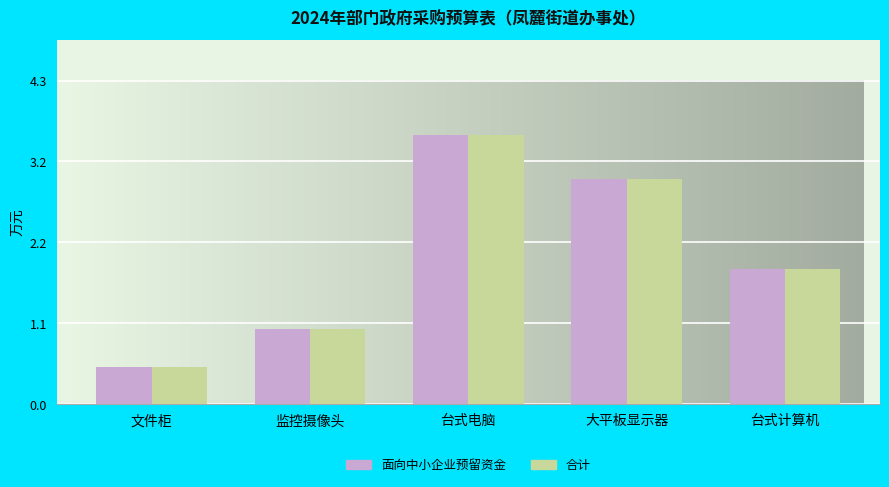

Which category has the lowest value in the 面向中小企业预留资金 series?

文件柜